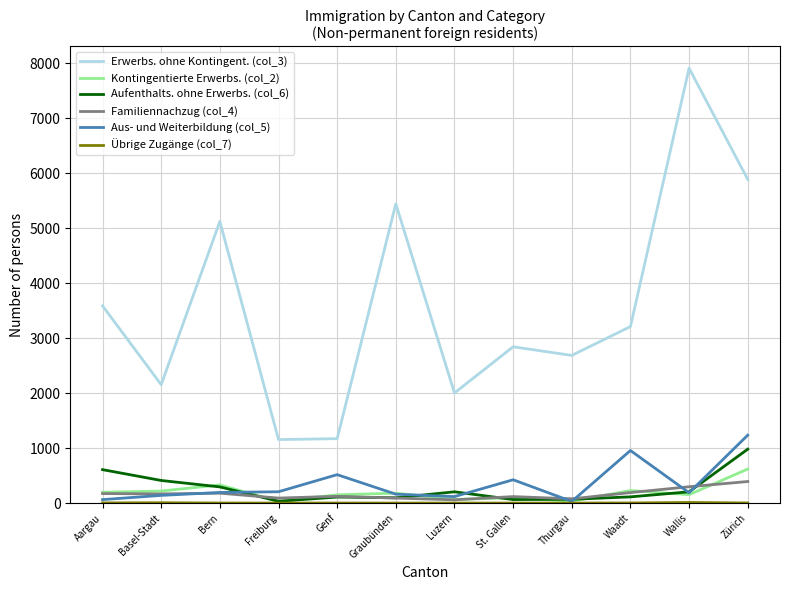

What is the minimum value for Aus- und Weiterbildung (col_5)?

30